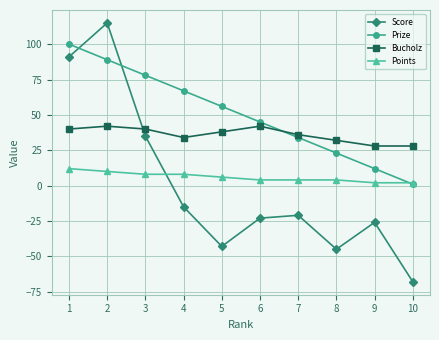

How many data points in Bucholz are less than 38?

5